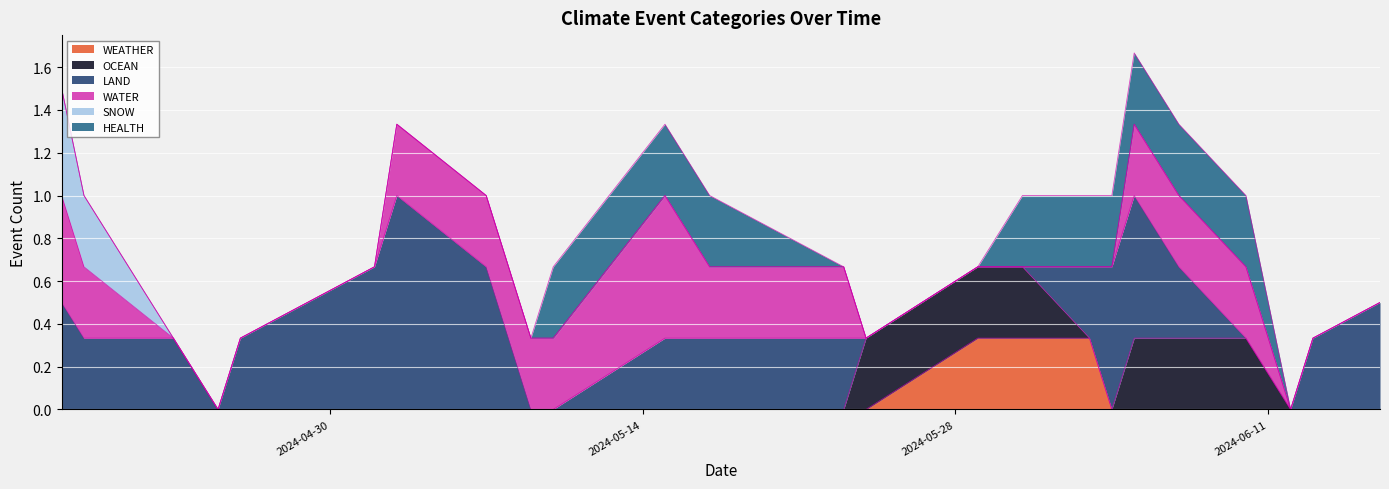

What are all the series names shown in the legend?

WEATHER, OCEAN, LAND, WATER, SNOW, HEALTH